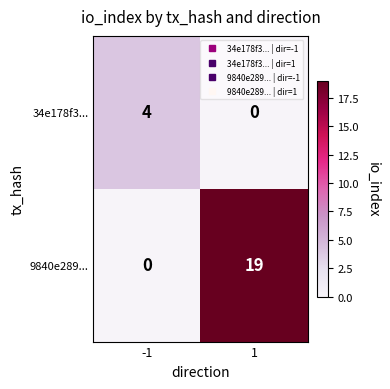

Which series changed the most between -1 and 1?

9840e289...